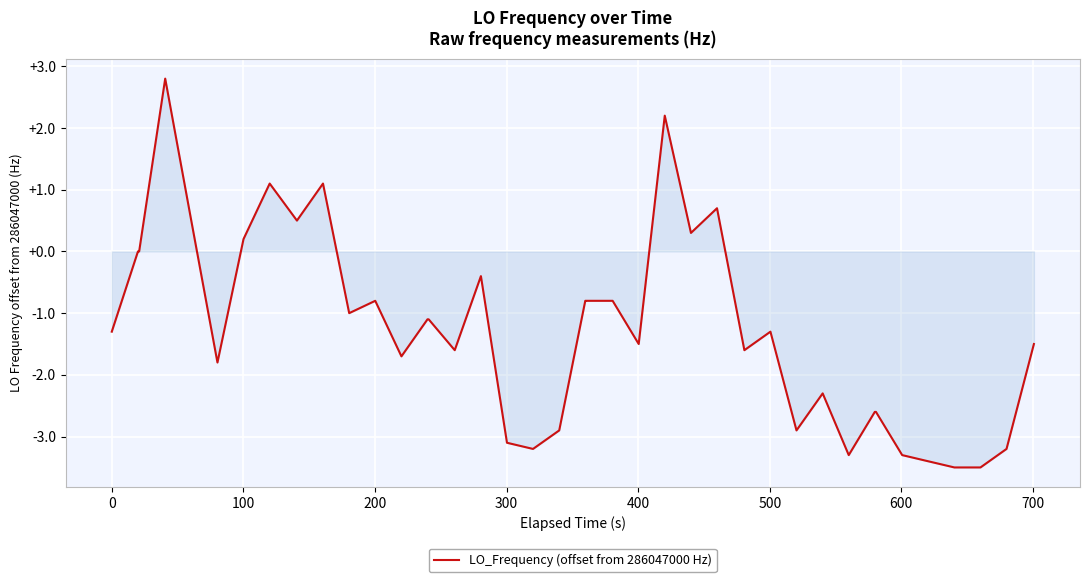

True or false: the data has more than 2 interior local peaks.

True